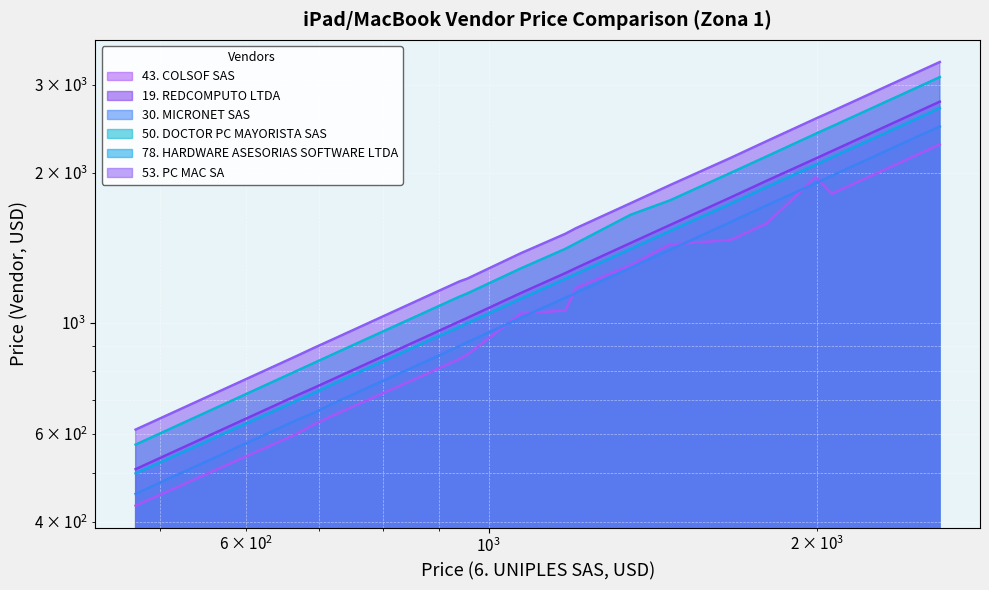

What are all the series names shown in the legend?

43. COLSOF SAS, 19. REDCOMPUTO LTDA, 30. MICRONET SAS, 50. DOCTOR PC MAYORISTA SAS, 78. HARDWARE ASESORIAS SOFTWARE LTDA, 53. PC MAC SA